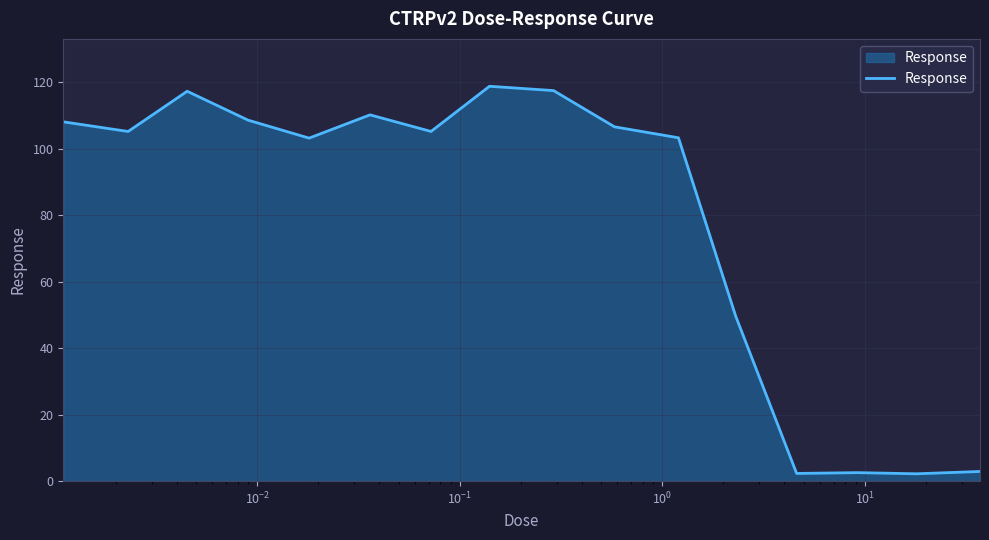

What is the difference between the maximum and minimum values?

116.6